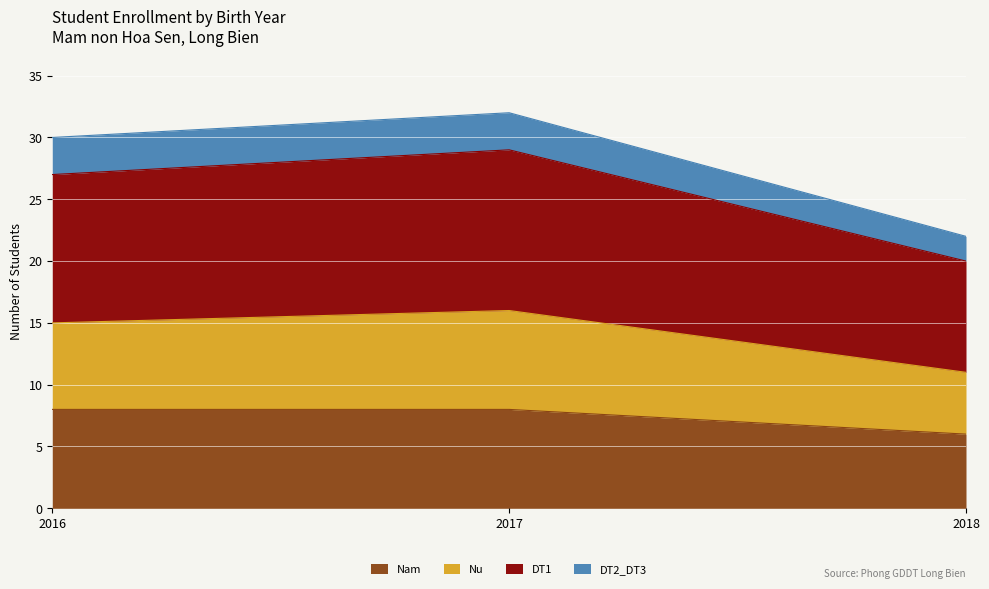

What is the total value across all series at 2018?

22